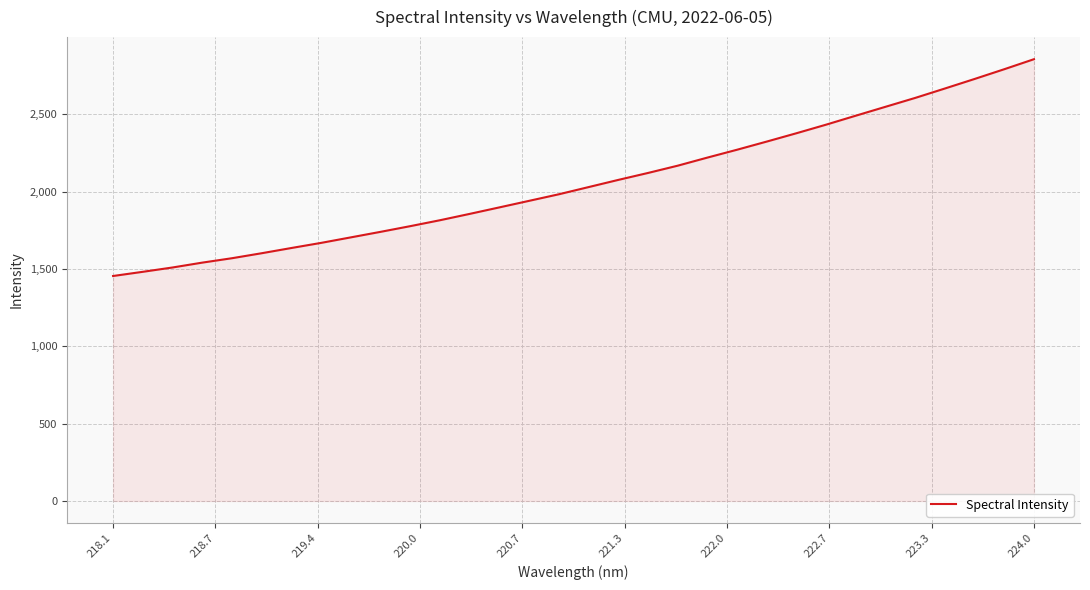

What is the minimum value shown in the chart?

1454.4